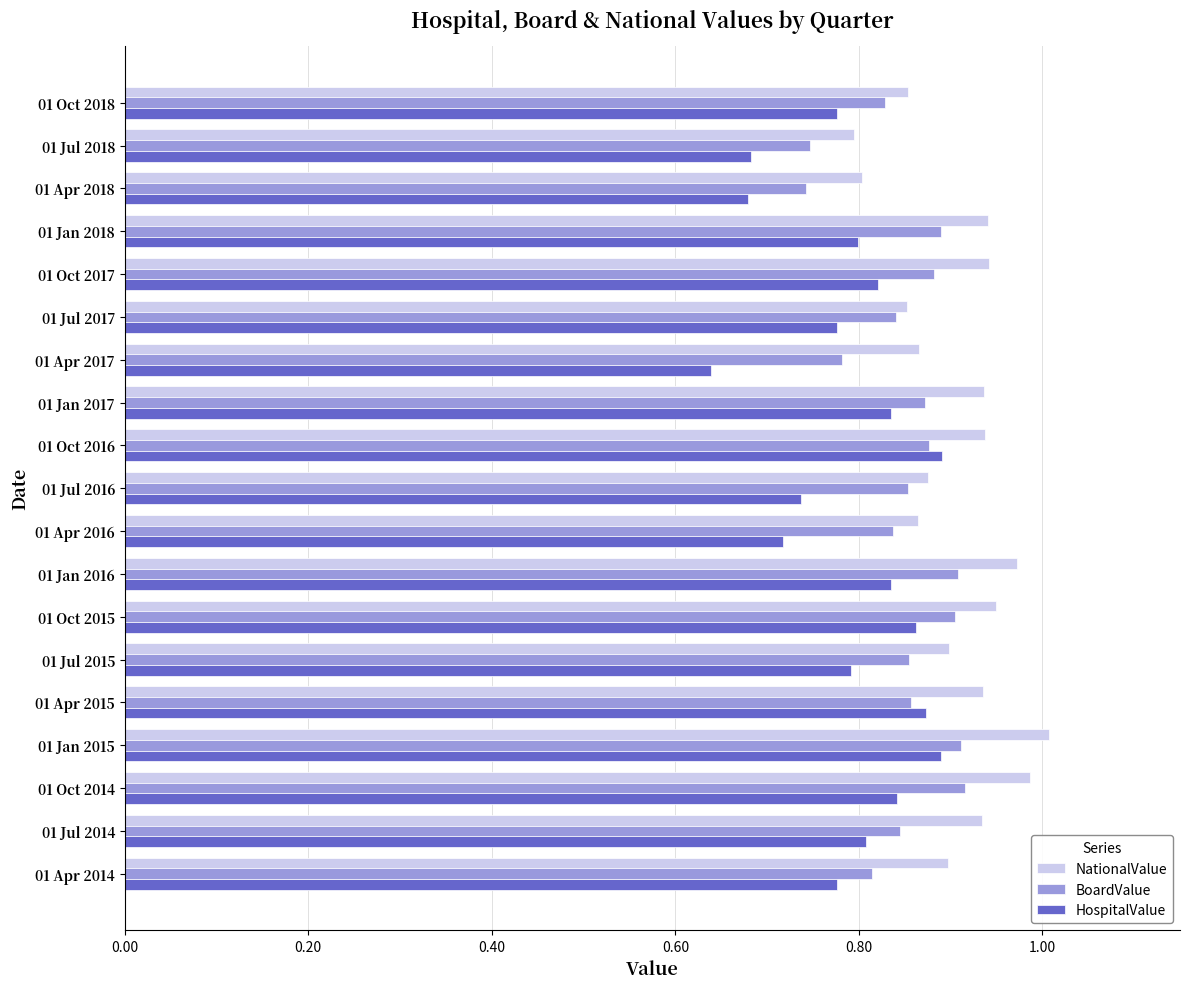

At how many categories does at least one series exceed 0?

19